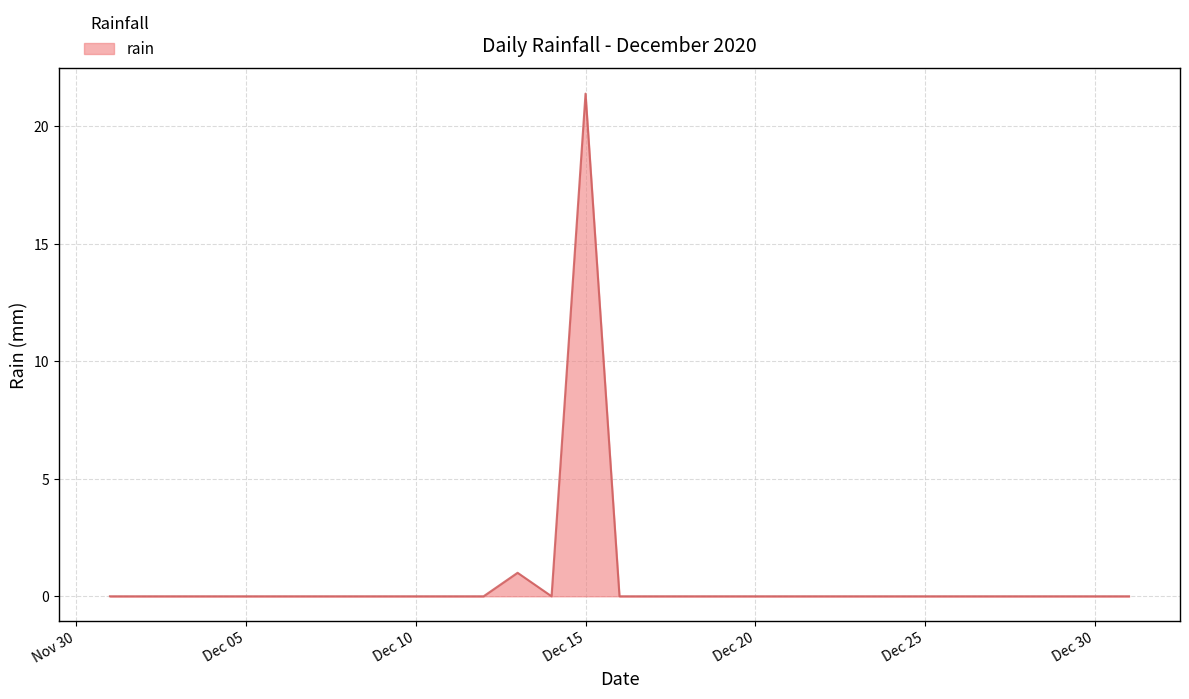

What is the greatest value displayed?

21.4